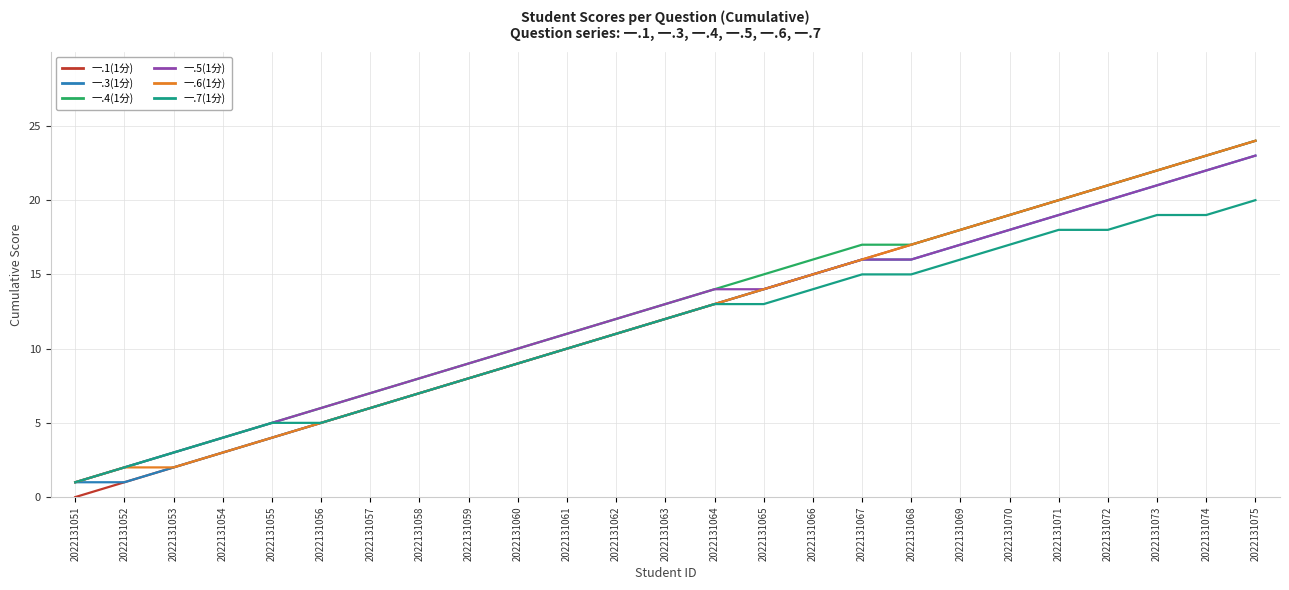

What is the total value across all series at 2022131067?

96